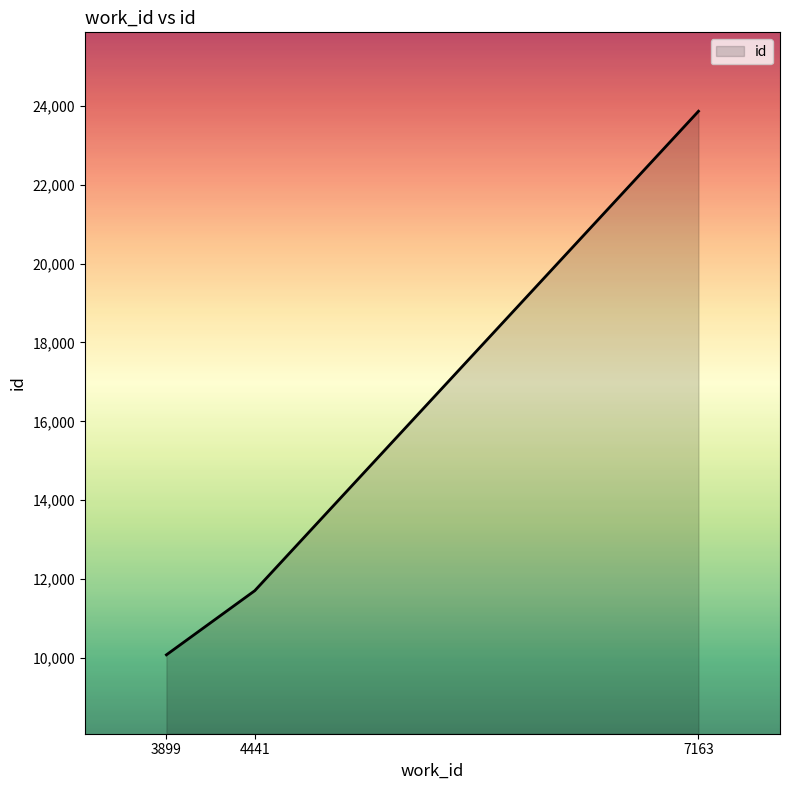

What is the ratio of the value at 3899 to the value at 7163?

0.4